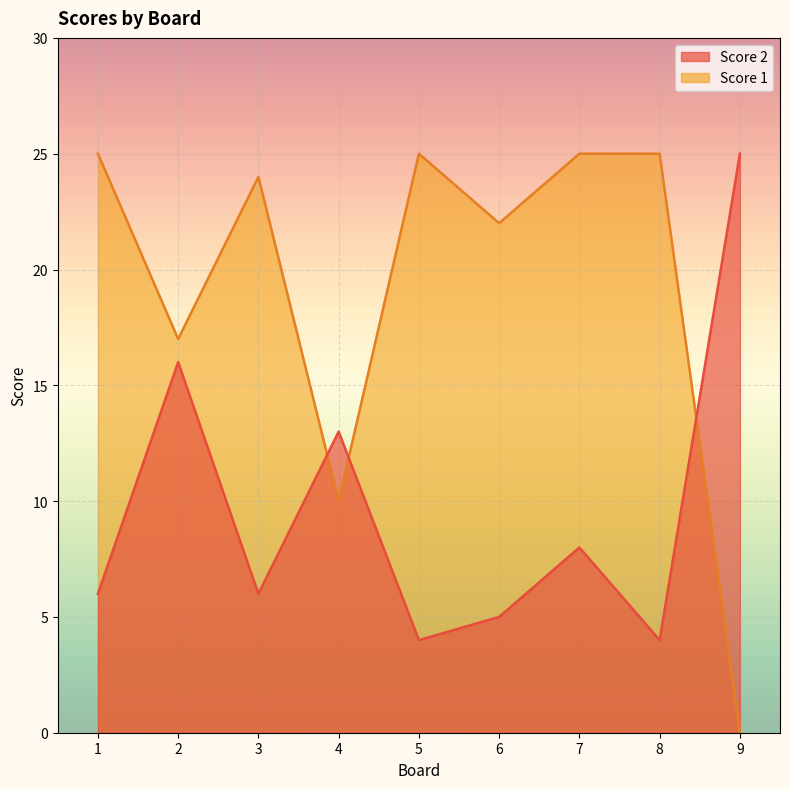

Which series ends up on top after the final intersection of Score 1 and Score 2?

Score 2